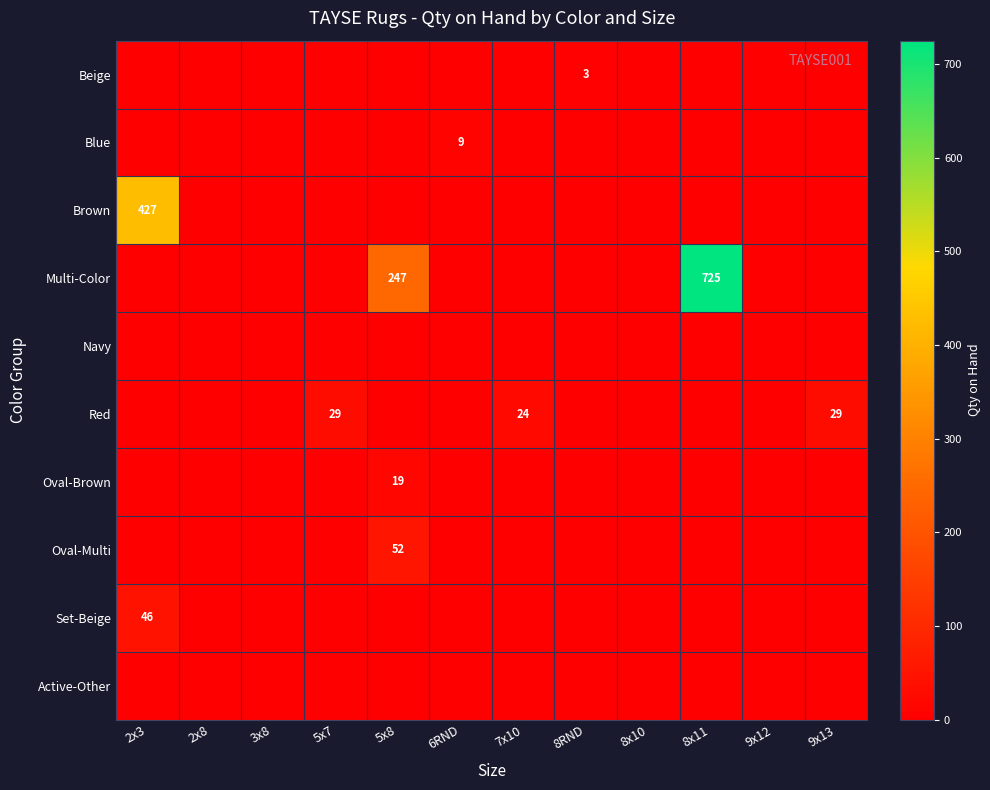

Is the value of Beige at 8RND greater than the value of Red at 9x13?

No